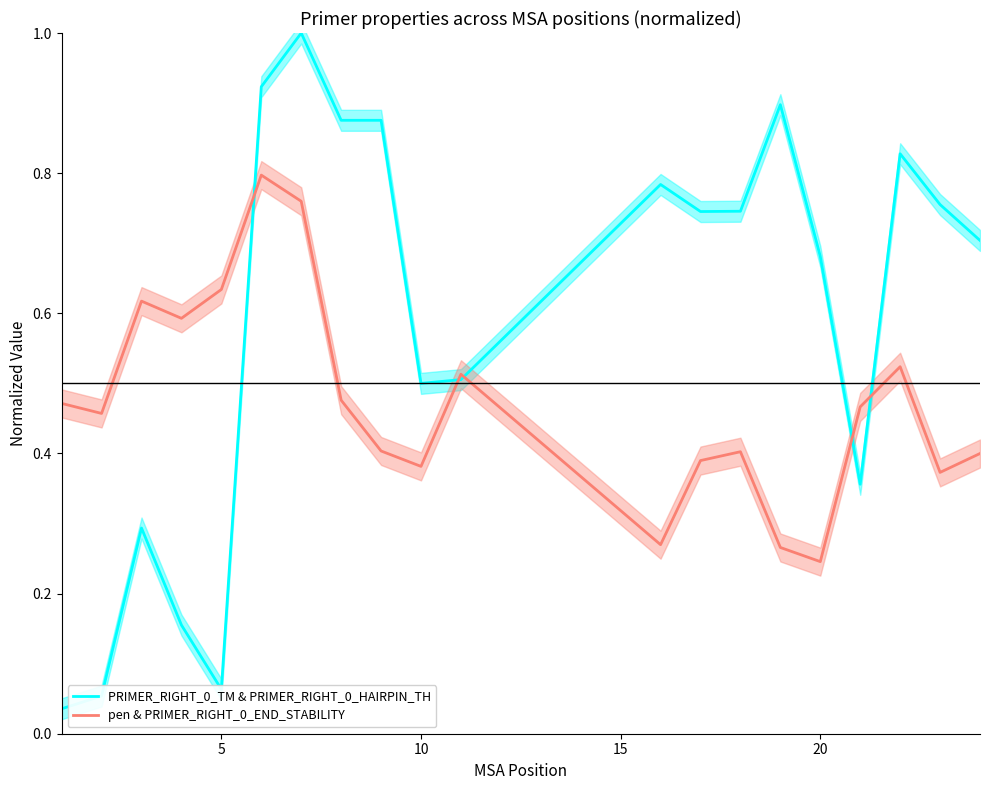

What is the maximum value shown in the chart?

1.0